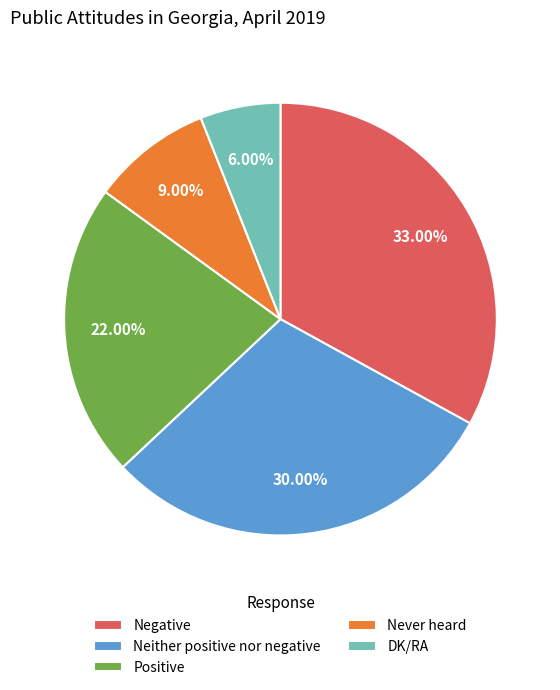

What is the smallest slice in the pie chart?

DK/RA